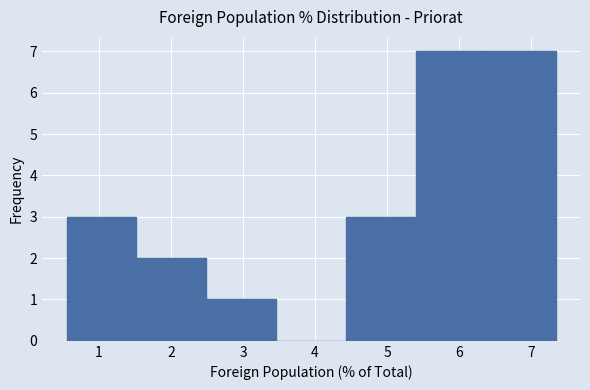

What is the height of the bar covering 0.55 to 1.52 on the x-axis? Neither the bar edges nor the heights are printed on the chart, so give them approximately, as read against the axes.

3